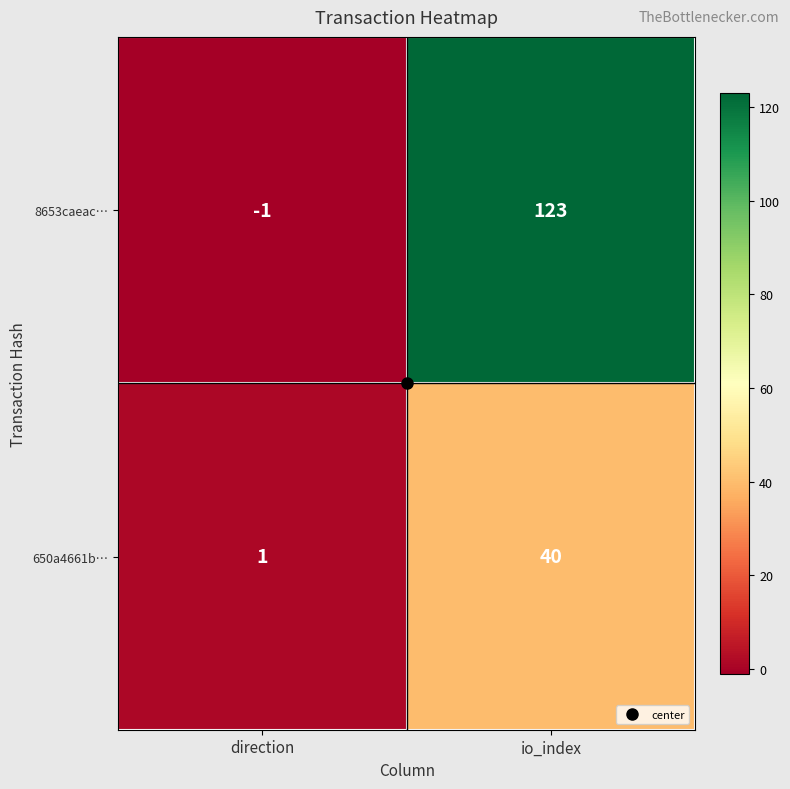

At which category is the sum across all series the highest?

io_index